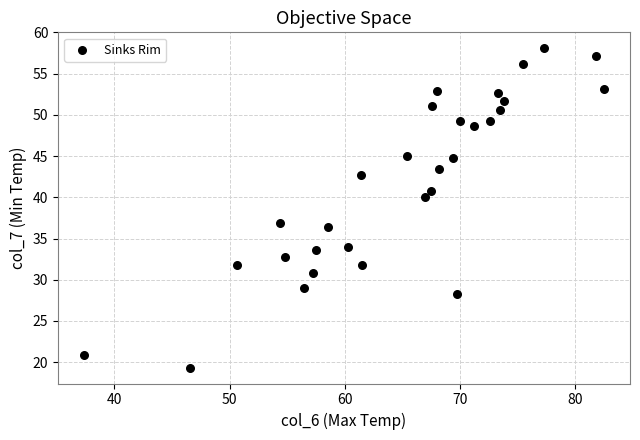

What is the range of X values (max minus min)?

45.1